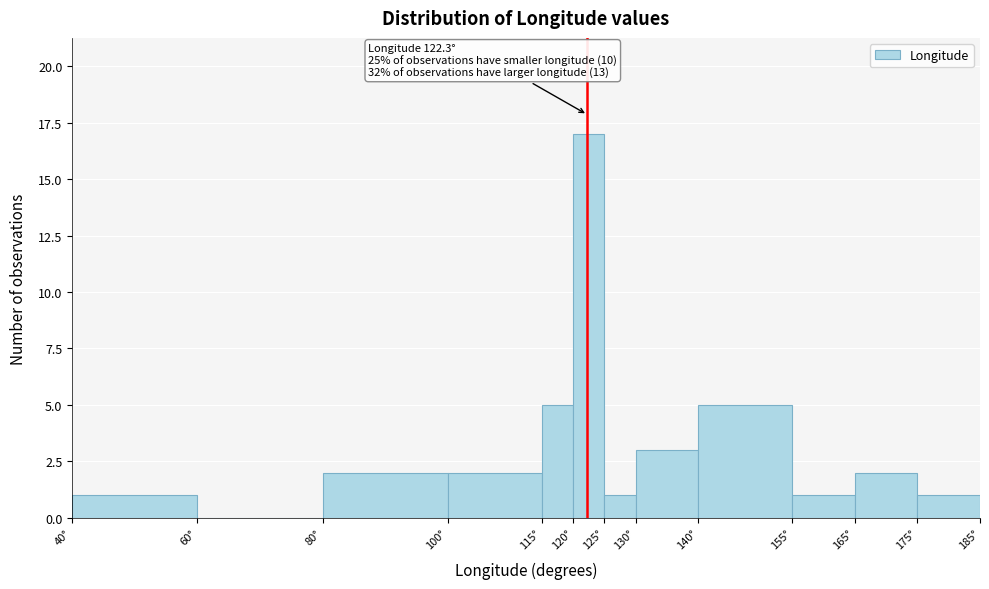

Which range on the x-axis has the tallest bar?

120 to 125